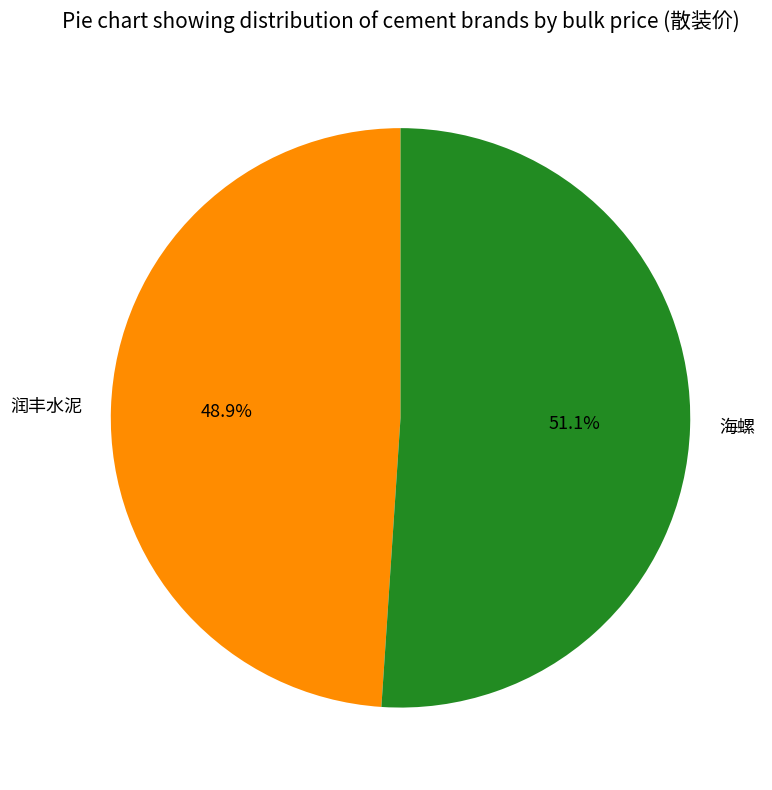

Is the sum of 润丰水泥 and 海螺 greater than half?

Yes